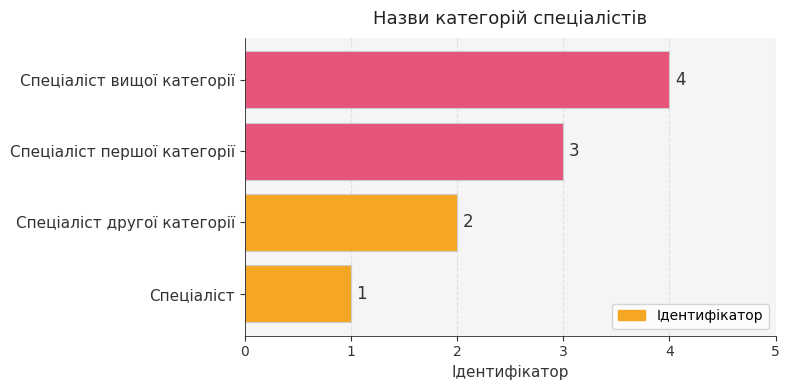

What is the change in value from Спеціаліст to Спеціаліст другої категорії?

+1